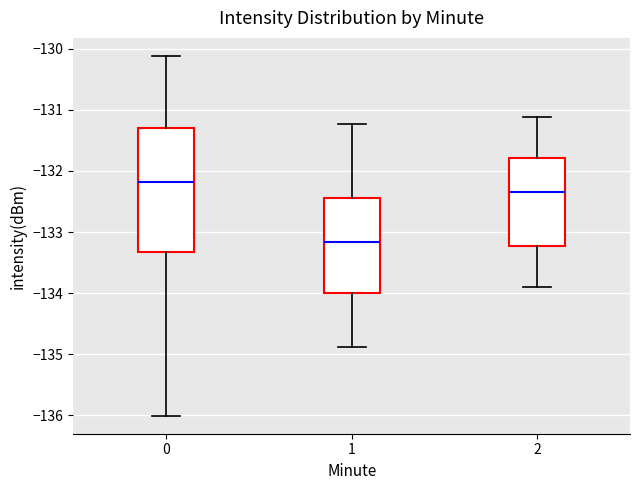

Reading left to right, transcribe this box plot: for each box, give where its median line is, the range the box spans, and where its two whiskers end, as read against the y-axis. The values are not printed on the chart, so give them approximately, as read against the axis.

0: median -132.2, box -133.3 to -131.3, whiskers -136.0 to -130.1
1: median -133.2, box -134.0 to -132.4, whiskers -134.9 to -131.2
2: median -132.3, box -133.2 to -131.8, whiskers -133.9 to -131.1